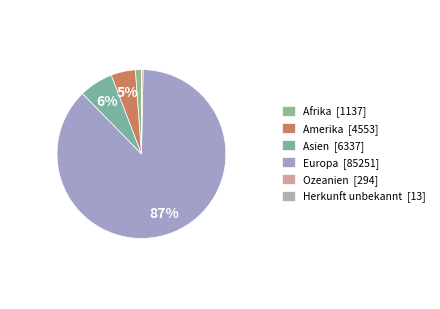

What is the majority slice?

Europa